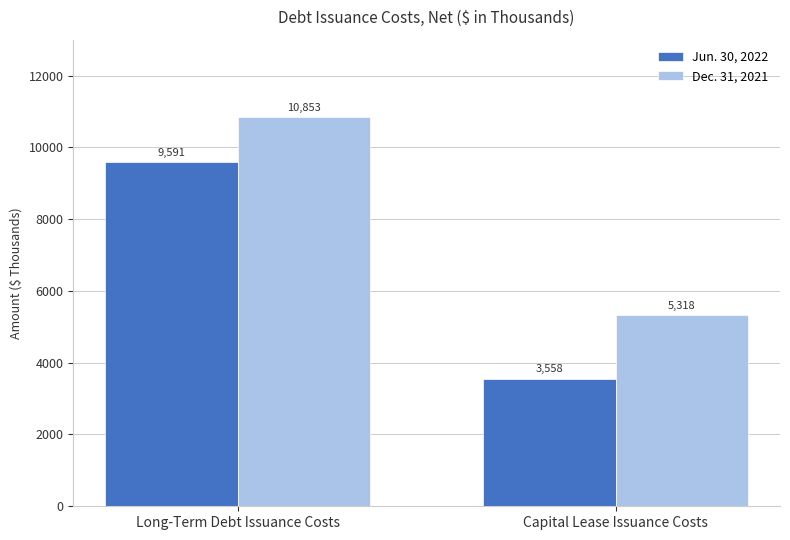

At how many categories does at least one series exceed 4521?

2